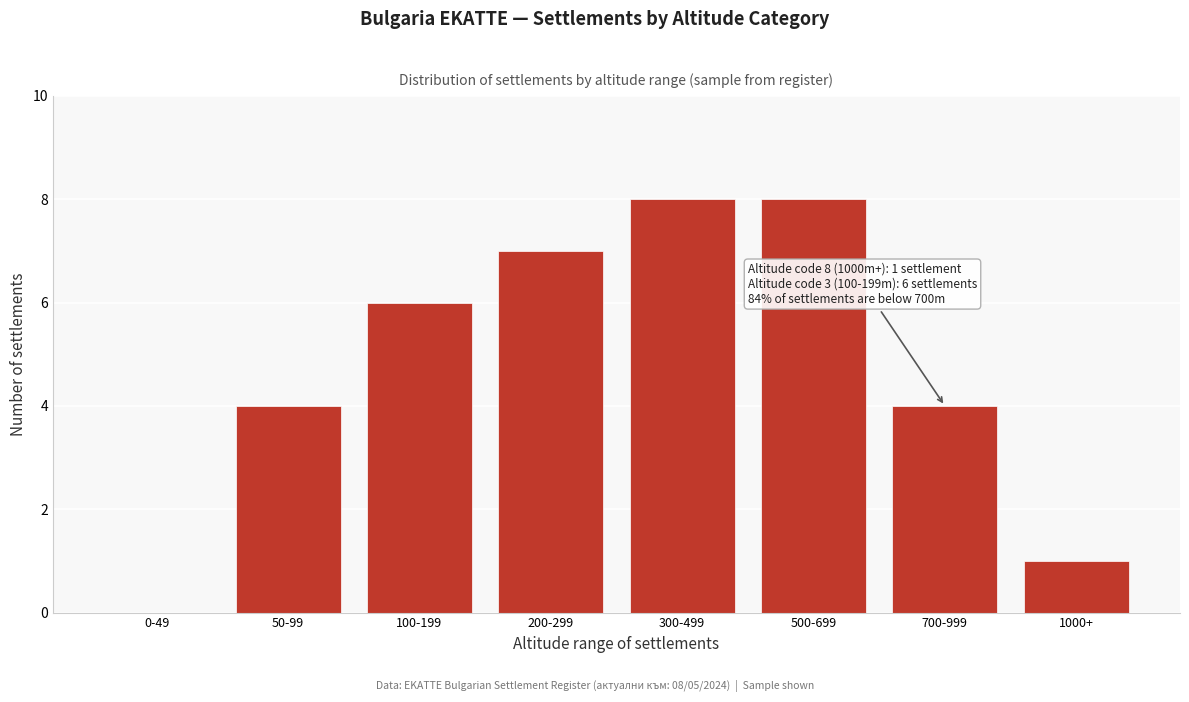

Reading left to right, extract all data points from this chart.

0-49=0	50-99=4	100-199=6	200-299=7	300-499=8	500-699=8	700-999=4	1000+=1